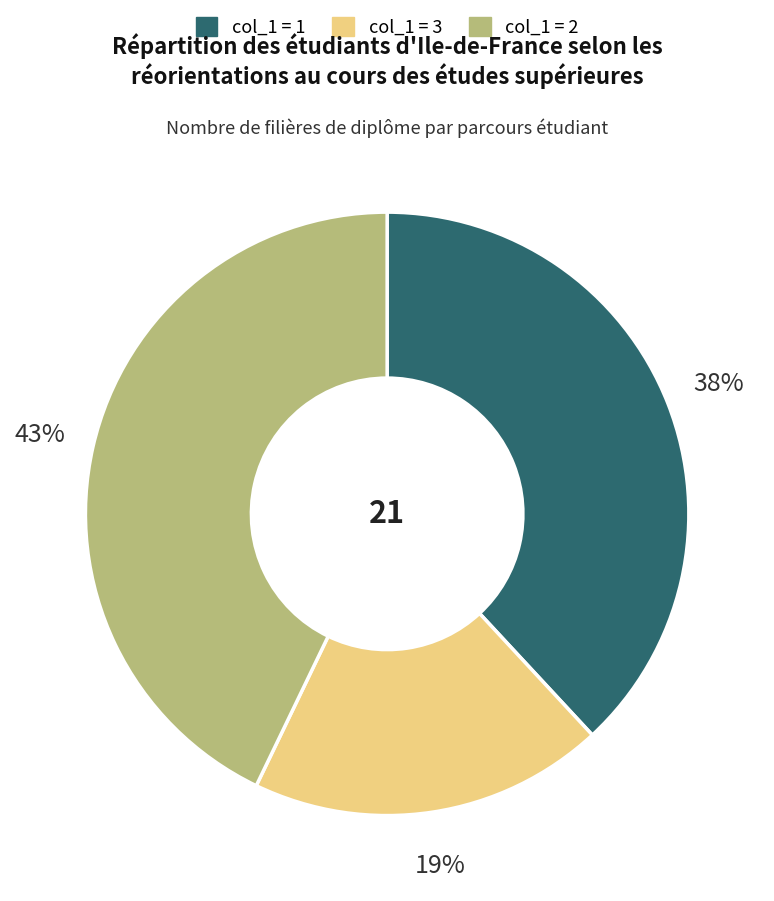

Count the number of slices in the pie.

3